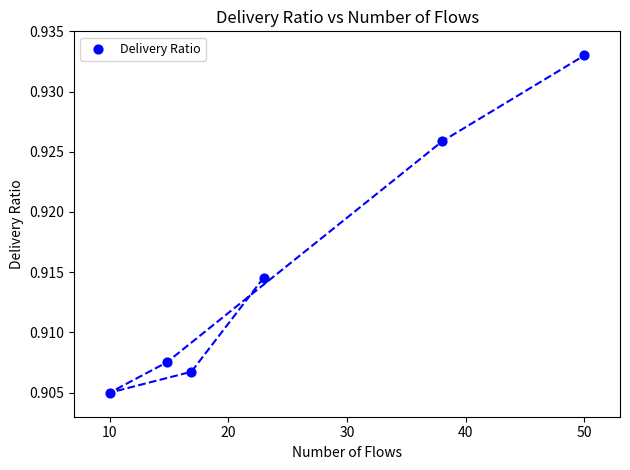

What is the average X value?

25.4